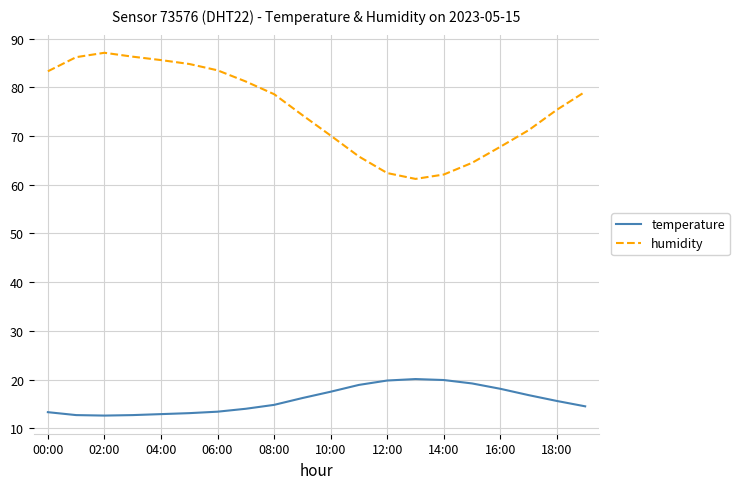

Which series has the widest spread of values?

humidity